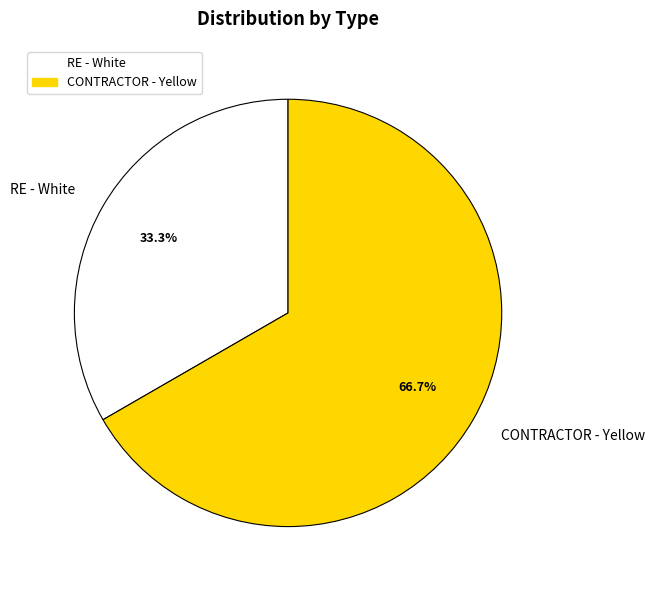

How many slices are in this pie chart?

2